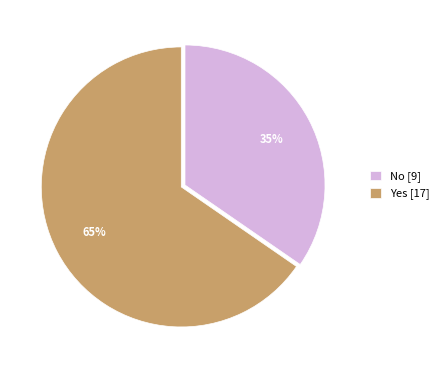

To the nearest percent, what is the combined percentage of No and Yes?

100%